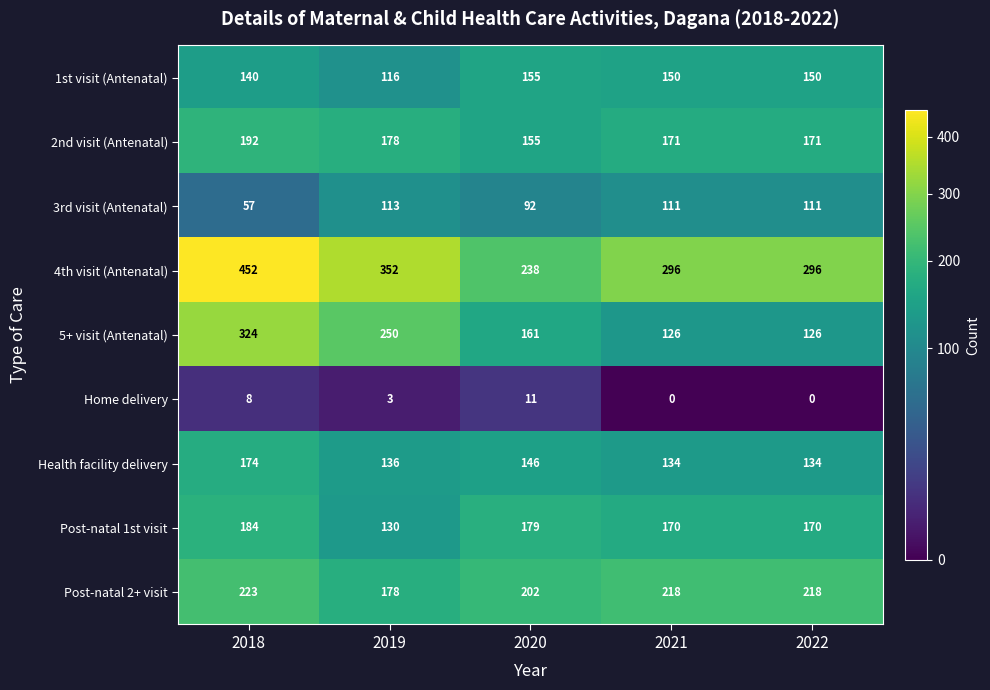

The value of 2nd visit (Antenatal) at 2021 is 89. True or false?

False